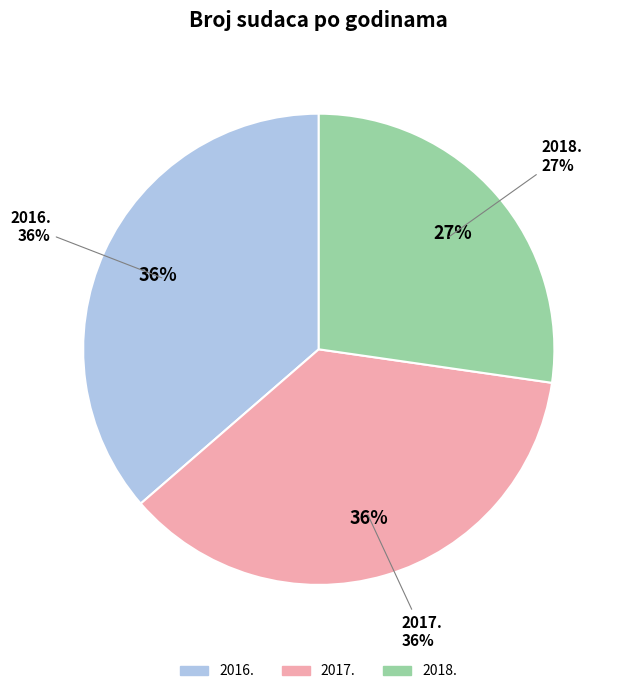

Count the number of slices in the pie.

3